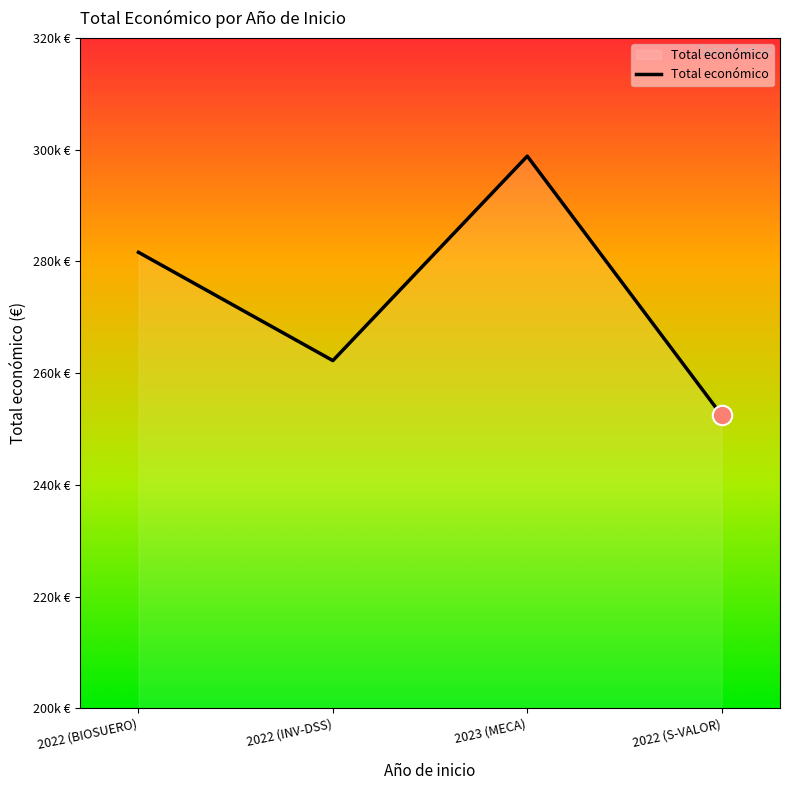

Does the chart display data point markers on the line(s)?

No